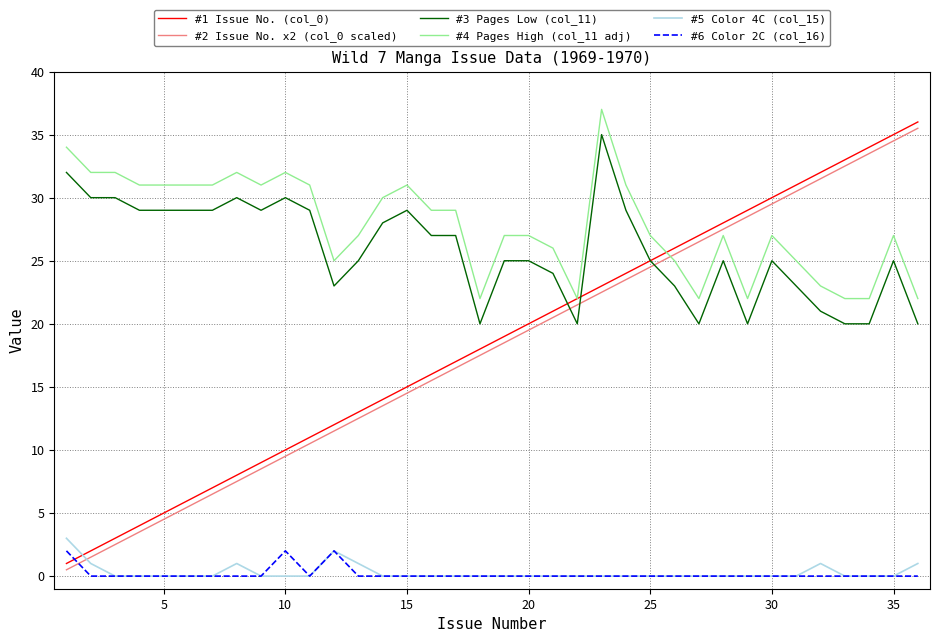

Which series has the largest total across all categories?

#4 Pages High (col_11 adj)